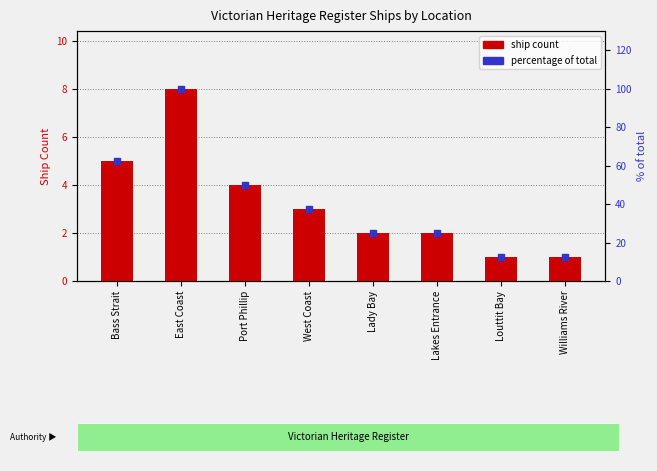

Reading right to left, transcribe all the data shown in this chart.

1	1	2	2	3	4	8	5